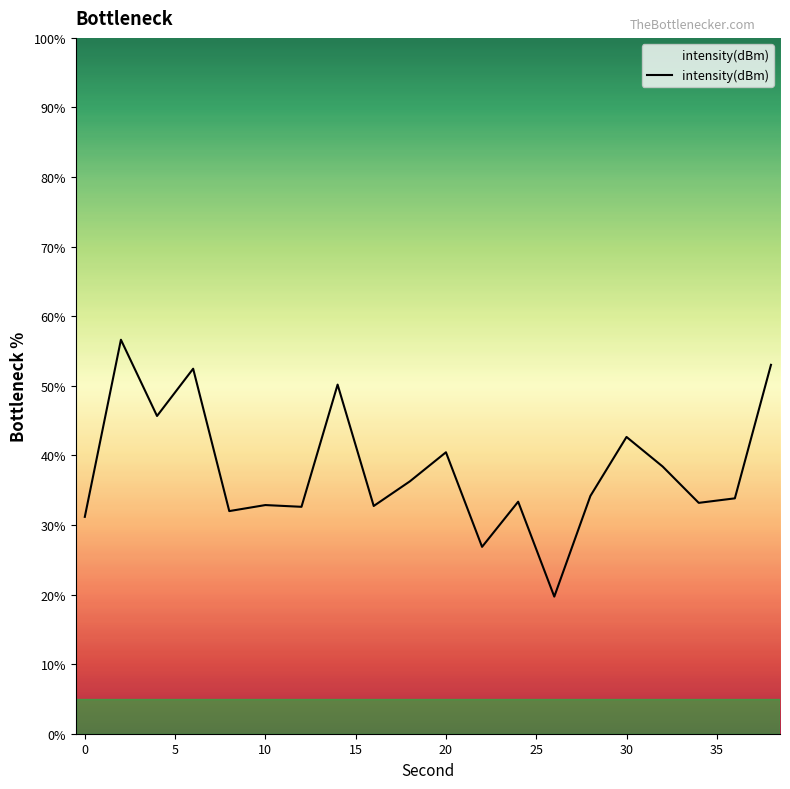

Does the chart display data point markers on the line(s)?

No